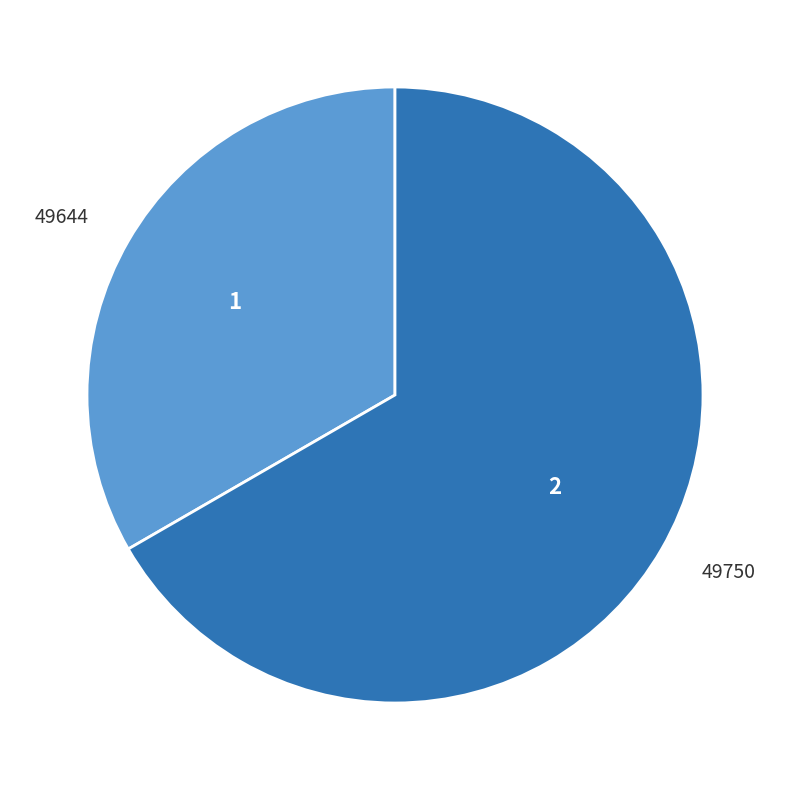

Is there a majority slice in this chart?

Yes